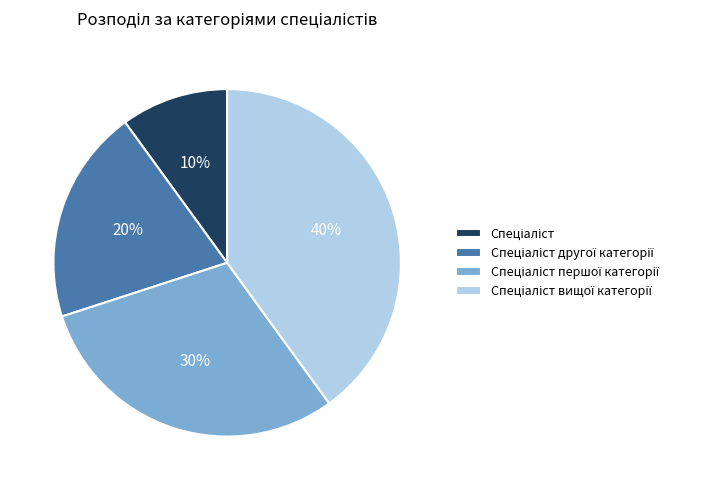

To the nearest percent, what is the difference between the largest and smallest slice percentages?

30%